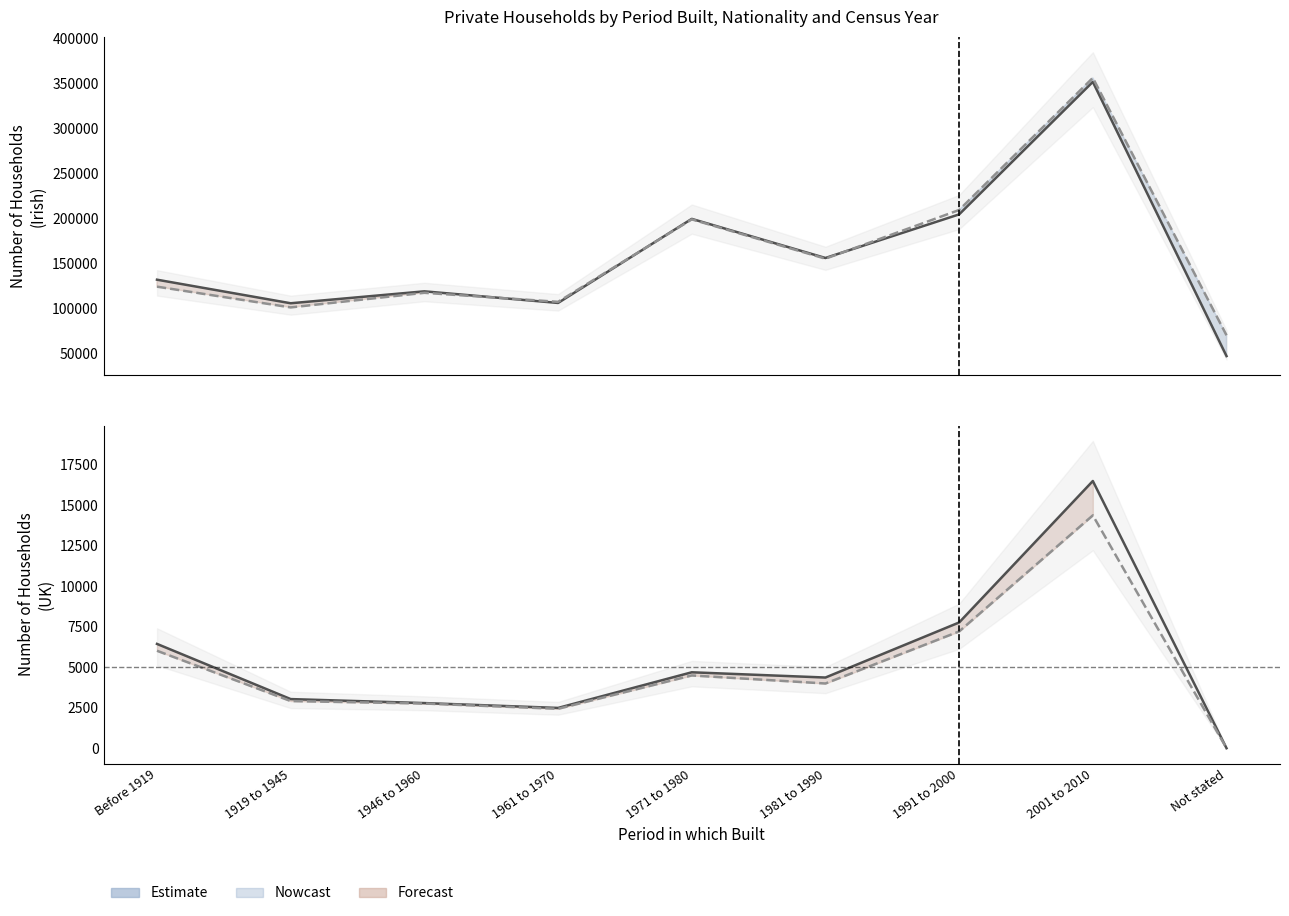

Which category has the highest value in the 2011 (UK) series?

2001 to 2010